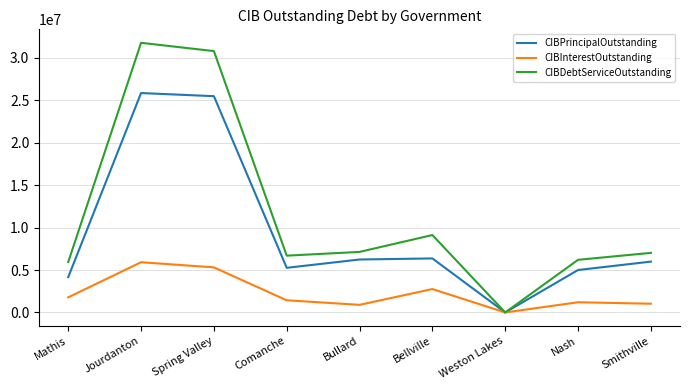

Which category has the highest value in the CIBDebtServiceOutstanding series?

Jourdanton